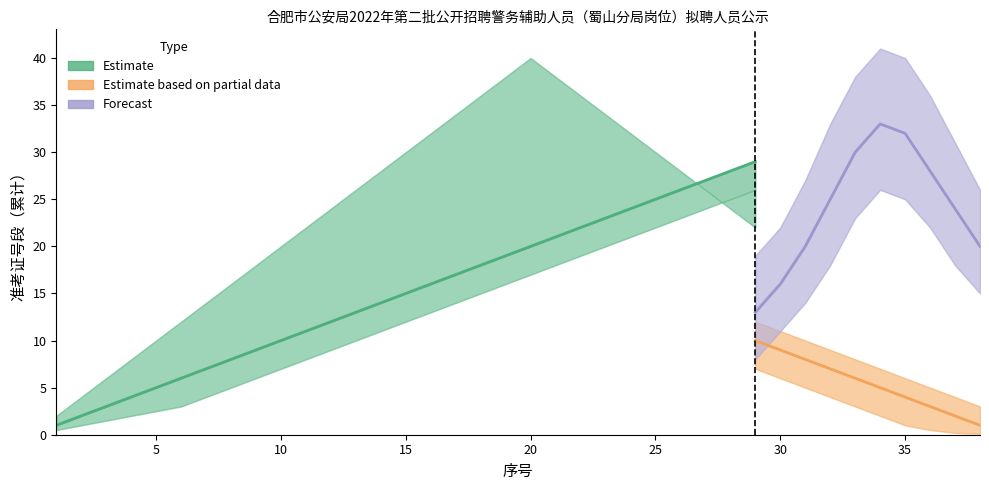

What is the difference between the highest and lowest values at 15?

14